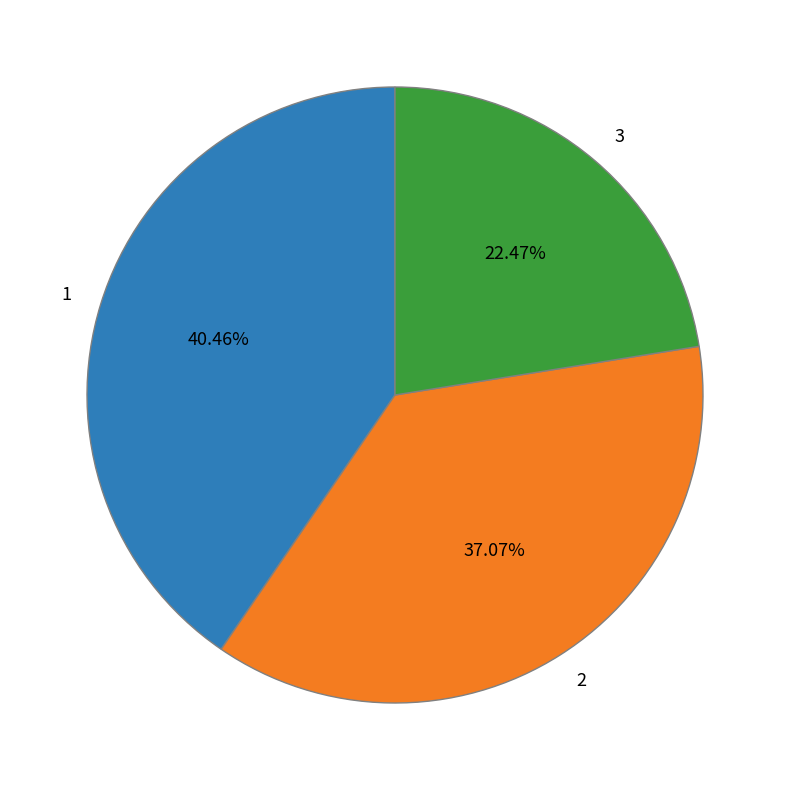

Does any single category account for the majority?

No